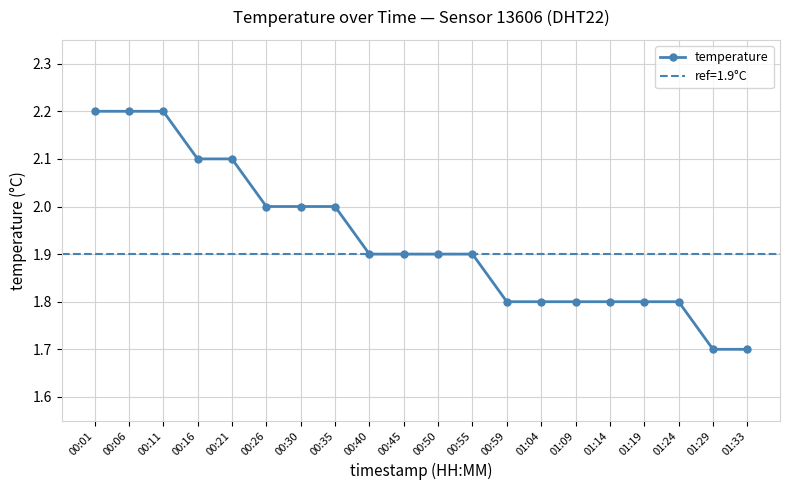

How many distinct data groups are displayed?

1